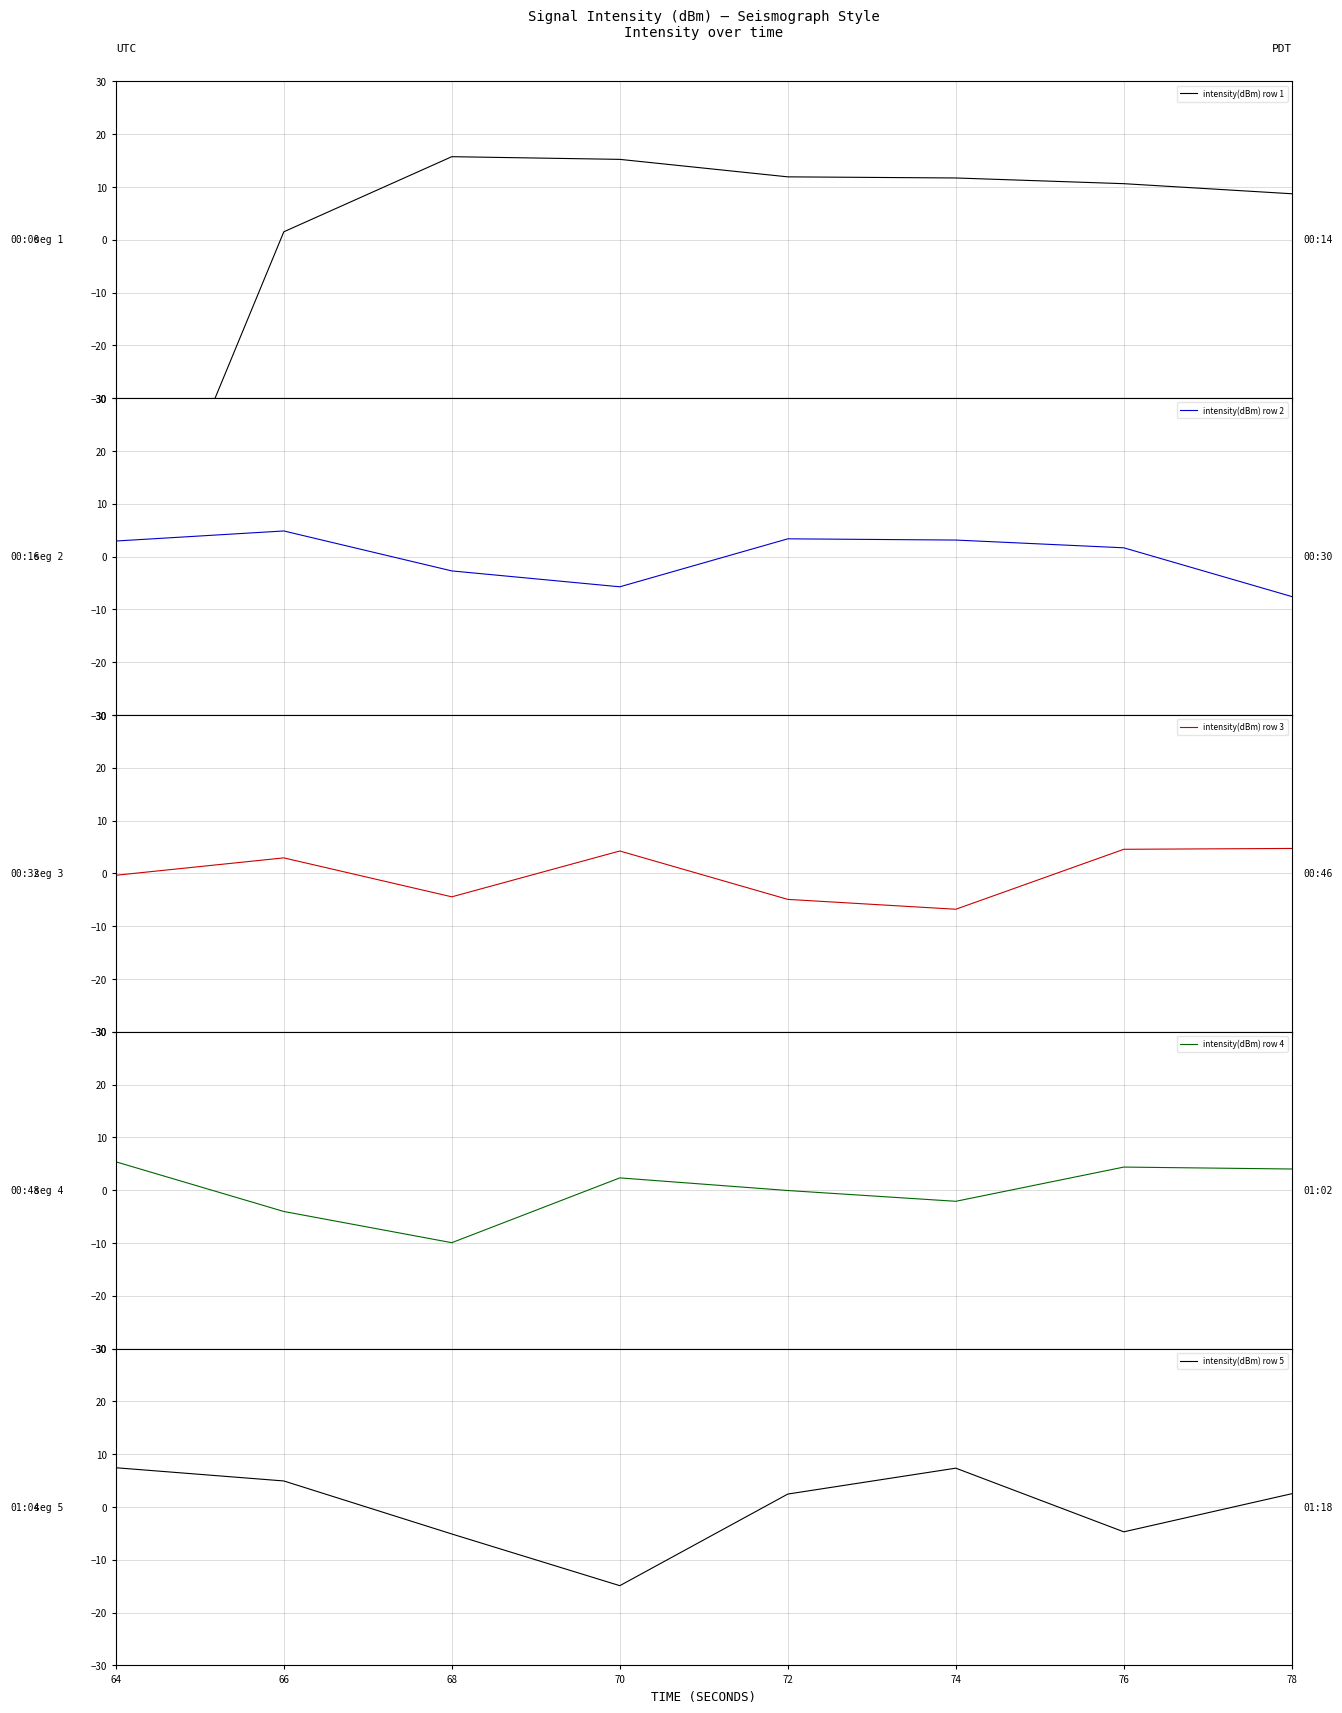

Is it true that intensity(dBm) row 5 equals 1.6 at 72?

False